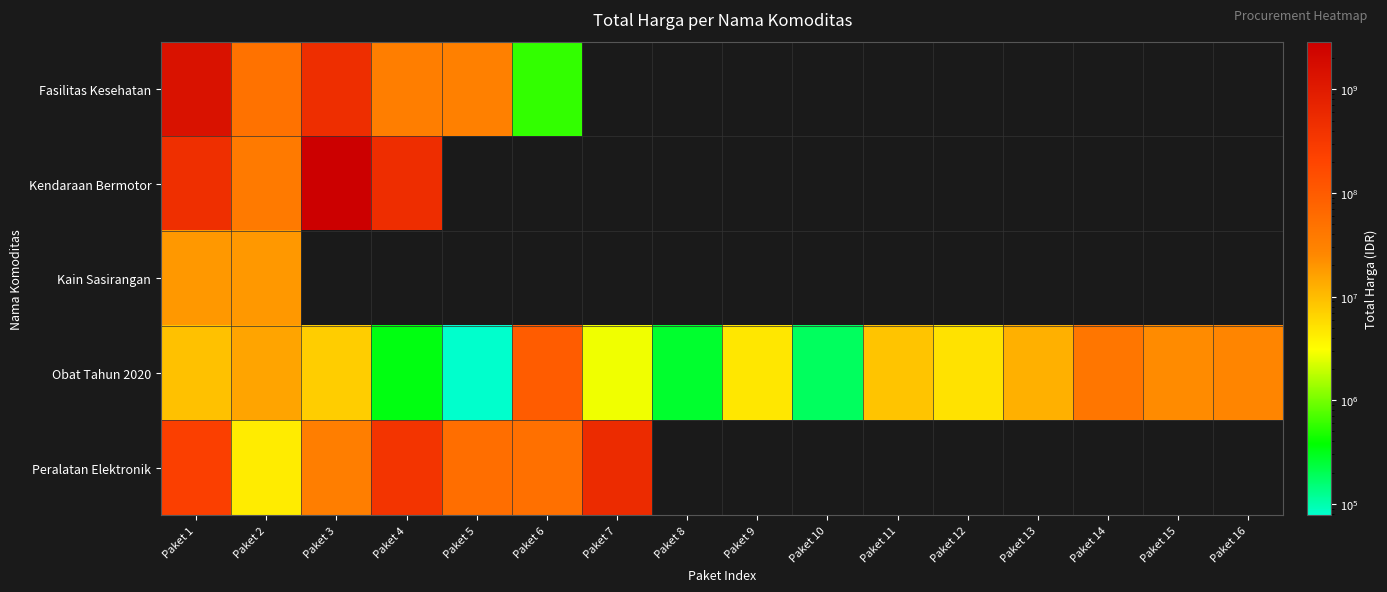

Between Paket 9 and Paket 16, which series saw the biggest shift?

Obat Tahun 2020